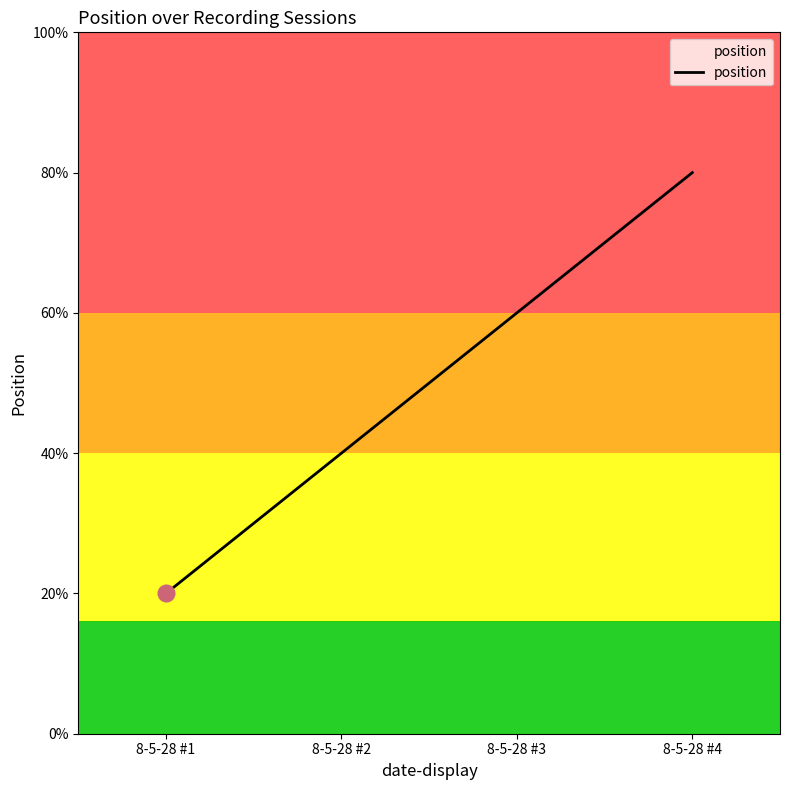

Is this an area chart (filled region under the line)?

Yes